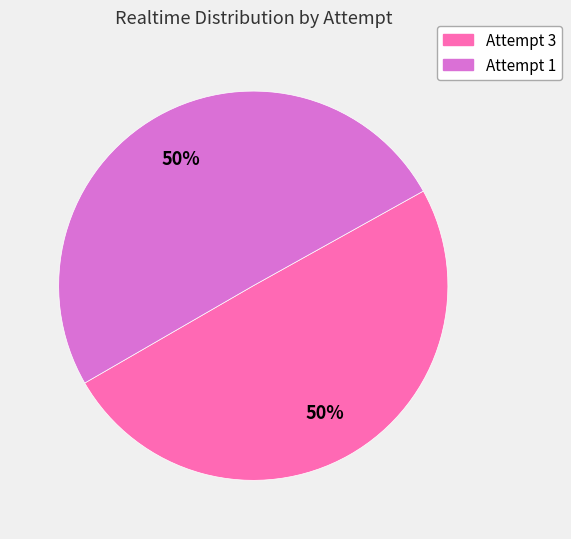

True or false: Attempt 3 accounts for 35% of the total.

False